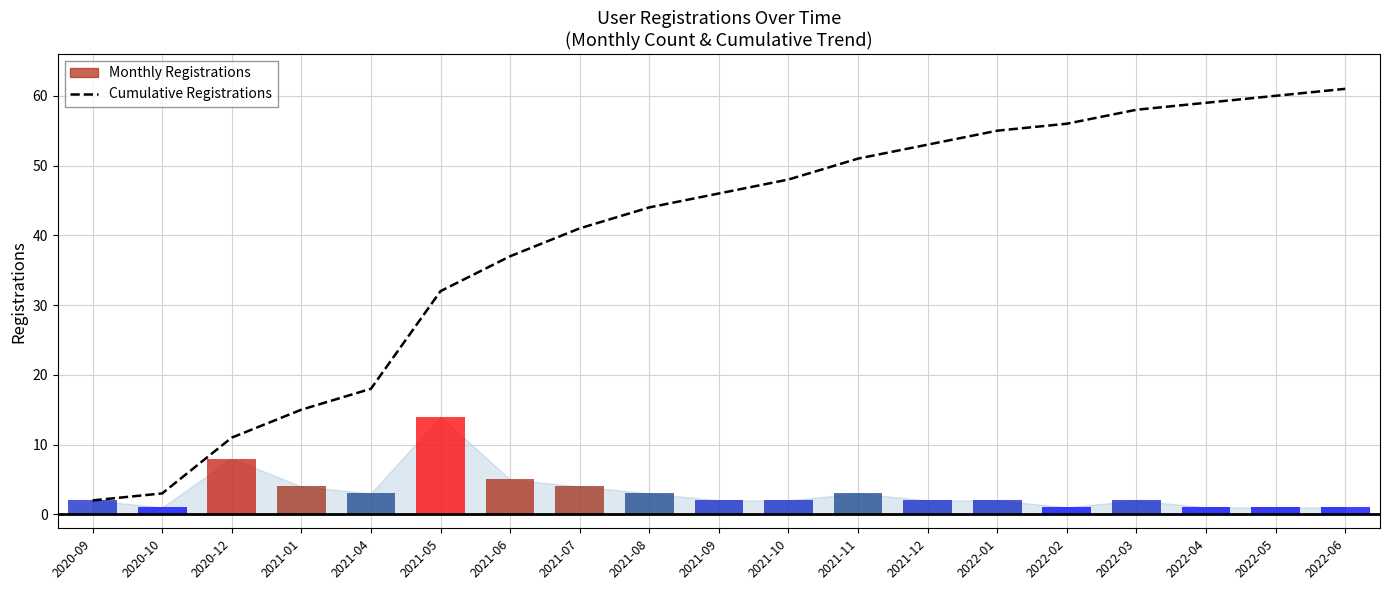

At which label does the data first exceed 46?

2021-10